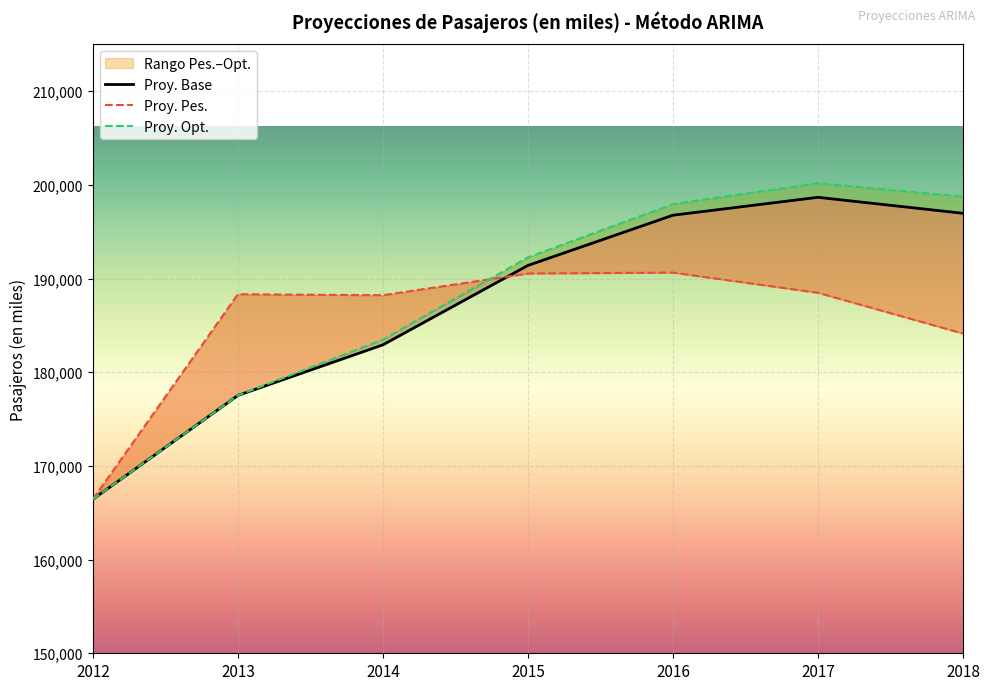

Which category has the lowest value in the Proy. Pes. series?

2012